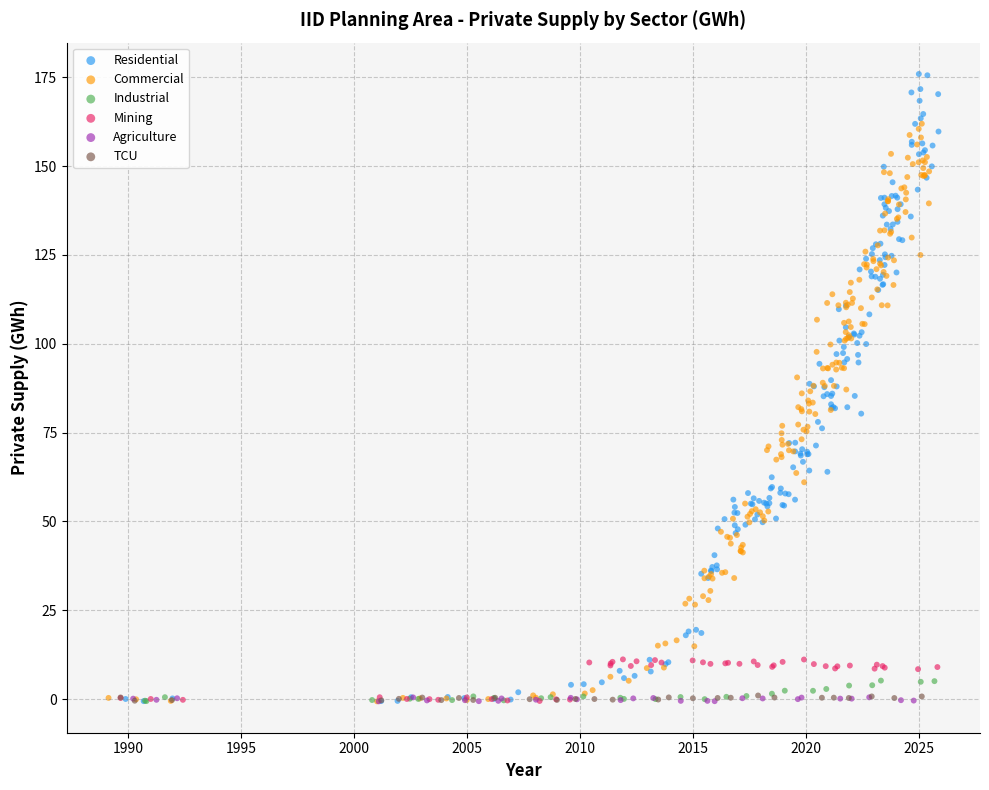

Which series contains the highest Y value?

Residential